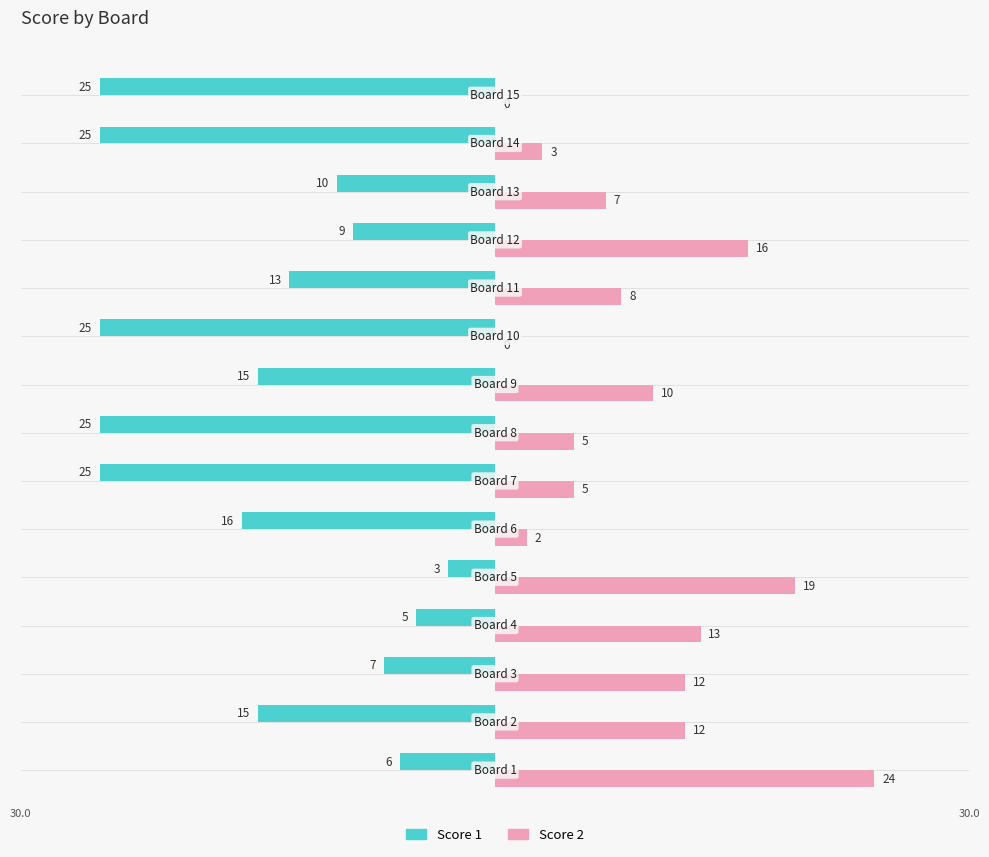

What is the sum of all Score 2 values?

136